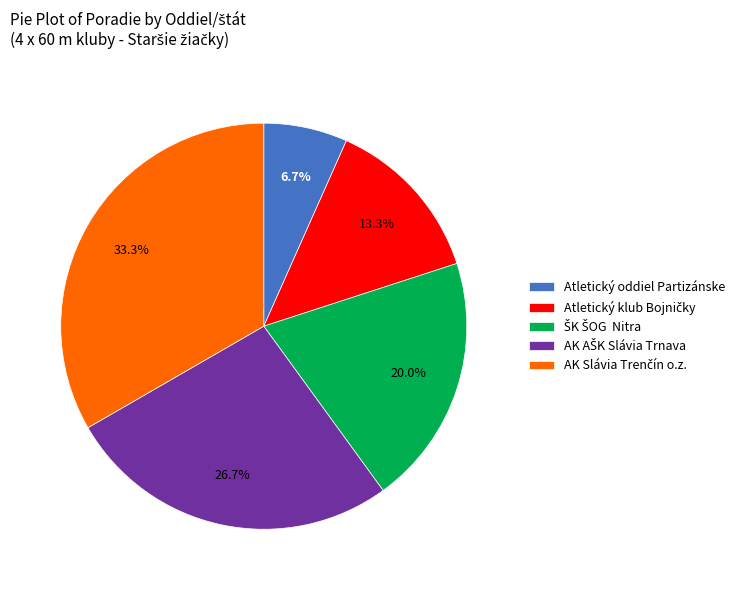

Does any single category account for the majority?

No